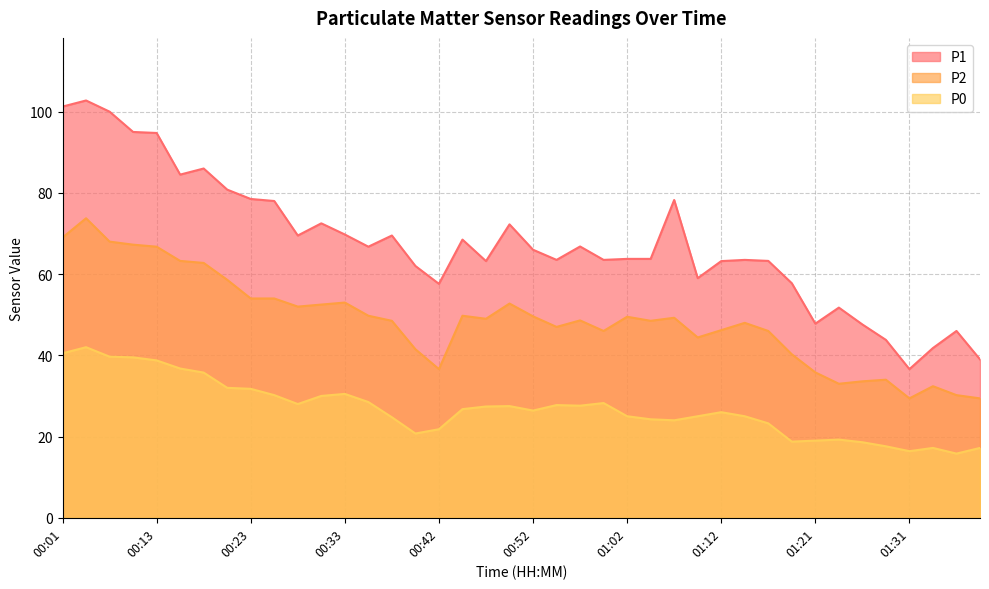

True or false: P2 and P1 intersect in this chart.

False